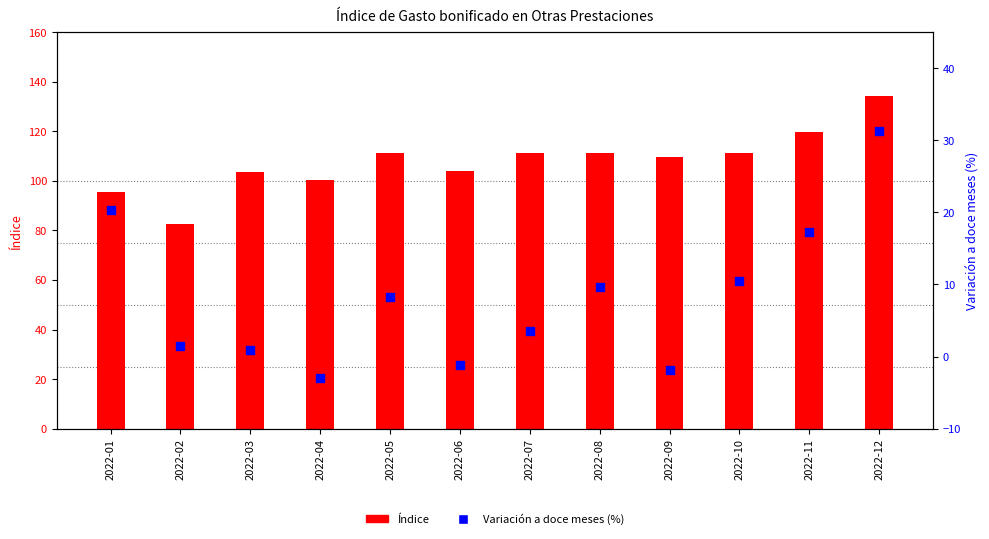

What is the total value across all series at 2022-12?

165.4